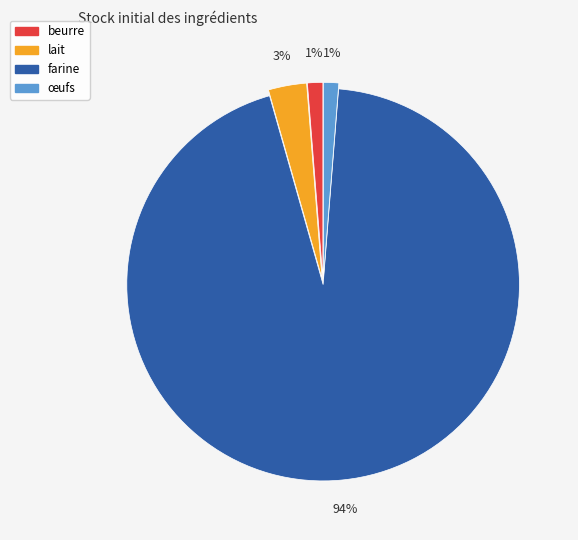

The farine slice represents 94% of the pie. True or false?

True